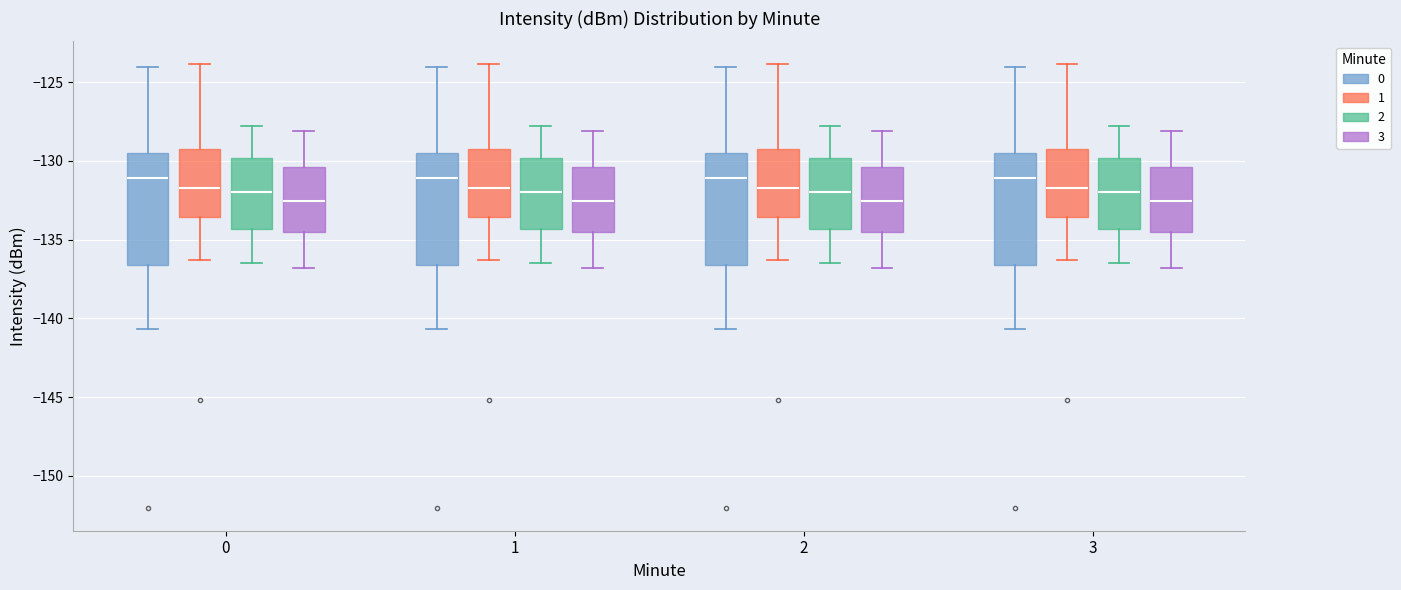

Reading left to right, read every box against the y-axis: the position of its median line, the range the box covers, and the ends of its whiskers. The values are not printed on the chart, so give them approximately, as read against the axis.

0 (0): median -131.0, box -136.5 to -129.5, whiskers -140.5 to -124.0
0 (1): median -131.5, box -133.5 to -129.0, whiskers -136.5 to -124.0
0 (2): median -132.0, box -134.5 to -130.0, whiskers -136.5 to -128.0
0 (3): median -132.5, box -134.5 to -130.5, whiskers -137.0 to -128.0
1 (0): median -131.0, box -136.5 to -129.5, whiskers -140.5 to -124.0
1 (1): median -131.5, box -133.5 to -129.0, whiskers -136.5 to -124.0
1 (2): median -132.0, box -134.5 to -130.0, whiskers -136.5 to -128.0
1 (3): median -132.5, box -134.5 to -130.5, whiskers -137.0 to -128.0
2 (0): median -131.0, box -136.5 to -129.5, whiskers -140.5 to -124.0
2 (1): median -131.5, box -133.5 to -129.0, whiskers -136.5 to -124.0
2 (2): median -132.0, box -134.5 to -130.0, whiskers -136.5 to -128.0
2 (3): median -132.5, box -134.5 to -130.5, whiskers -137.0 to -128.0
3 (0): median -131.0, box -136.5 to -129.5, whiskers -140.5 to -124.0
3 (1): median -131.5, box -133.5 to -129.0, whiskers -136.5 to -124.0
3 (2): median -132.0, box -134.5 to -130.0, whiskers -136.5 to -128.0
3 (3): median -132.5, box -134.5 to -130.5, whiskers -137.0 to -128.0